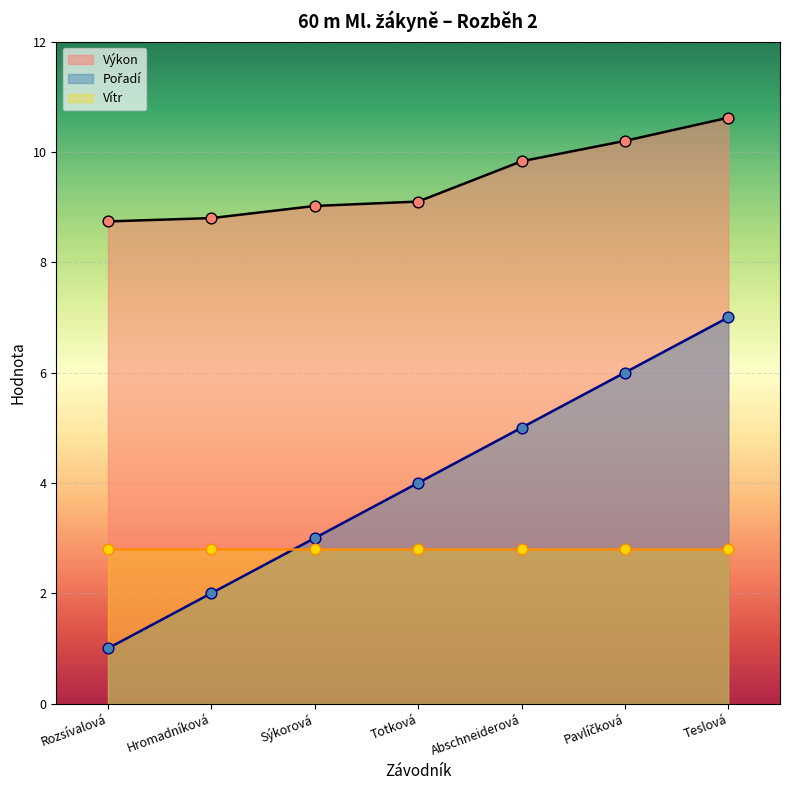

Which series has the largest Y range (max minus min)?

Pořadí